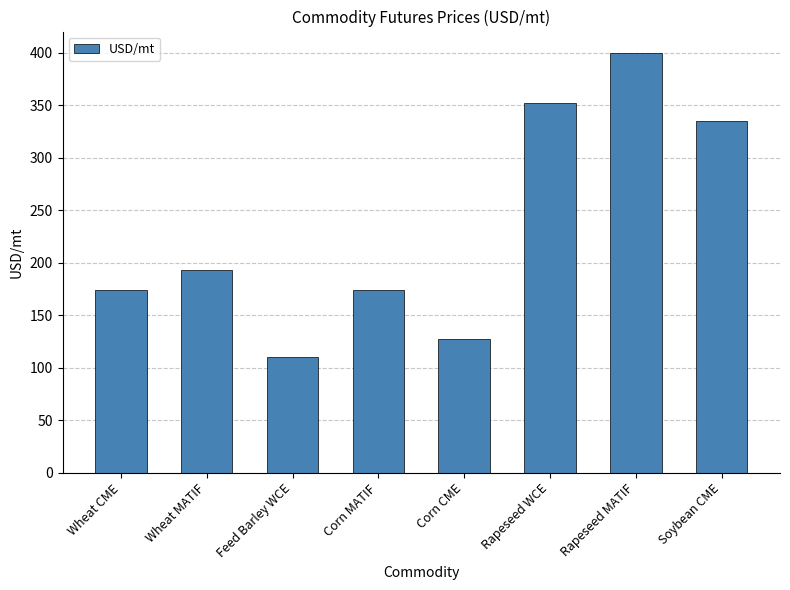

The value at Rapeseed WCE is 146.0. True or false?

False